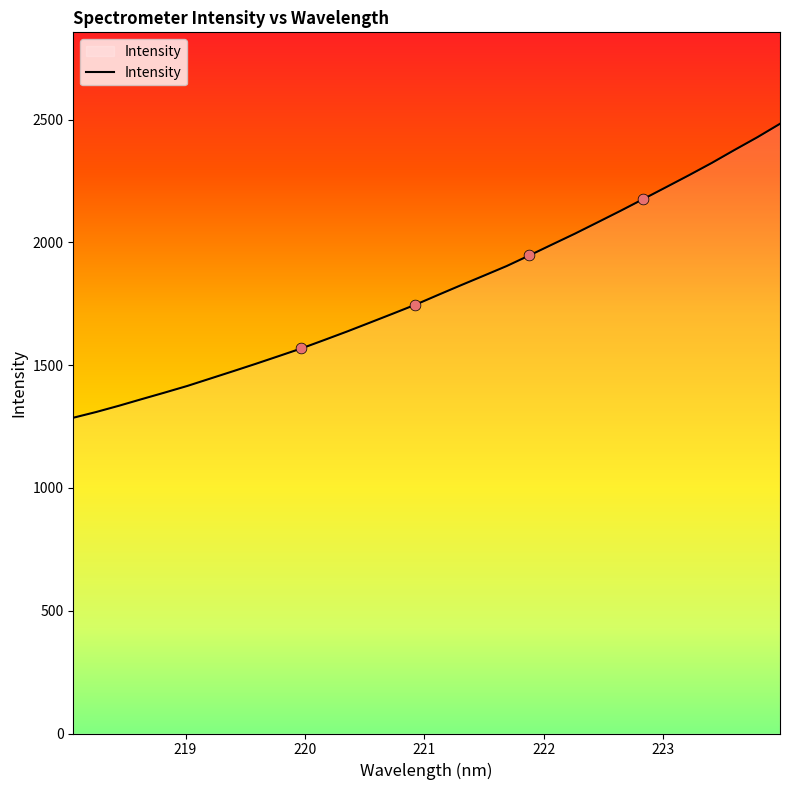

What is the difference between the maximum and minimum values?

1196.9